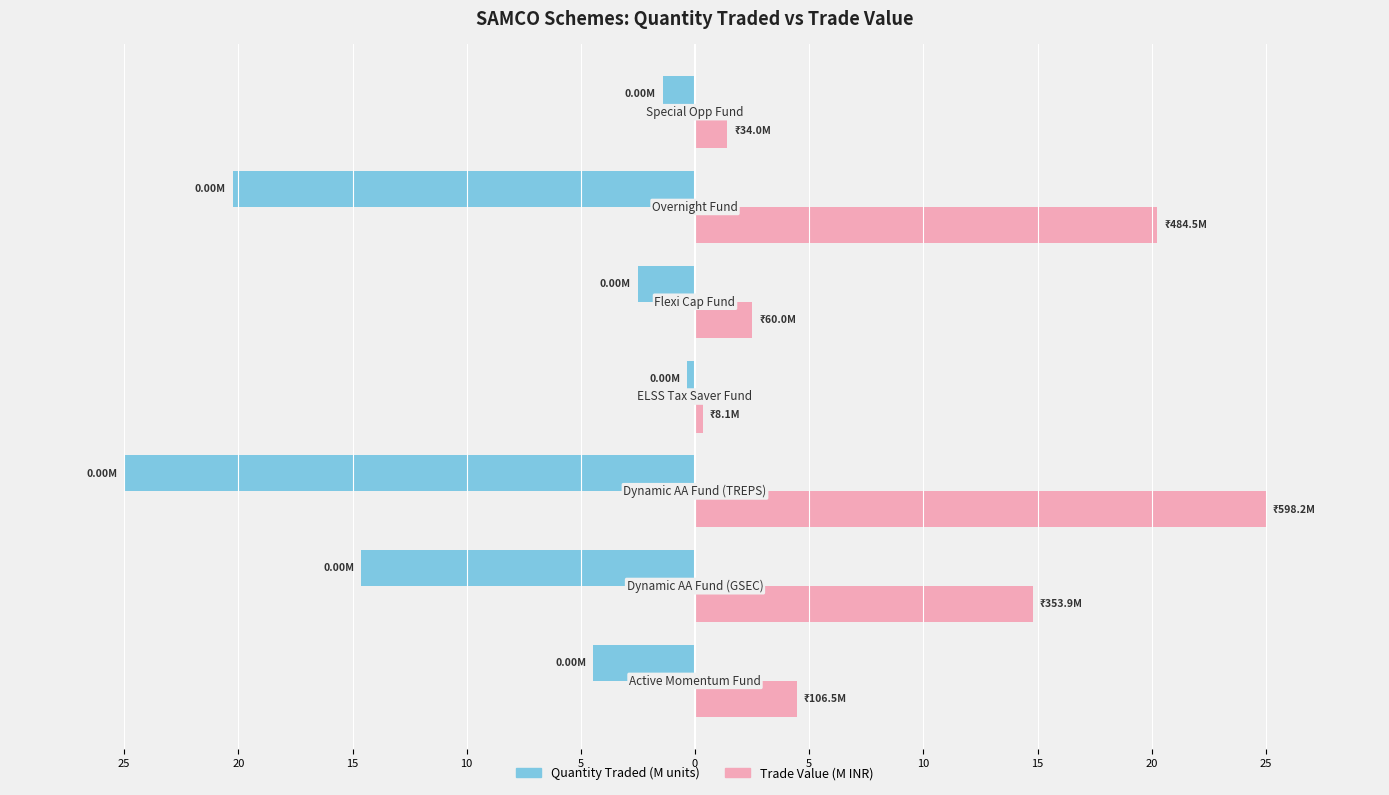

What are all the series names shown in the legend?

Quantity Traded (M units), Trade Value (M INR)